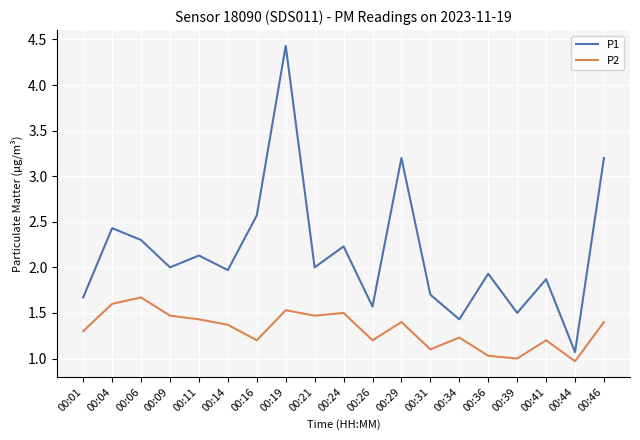

At 00:34, list the series in order from smallest to largest.

P2, P1